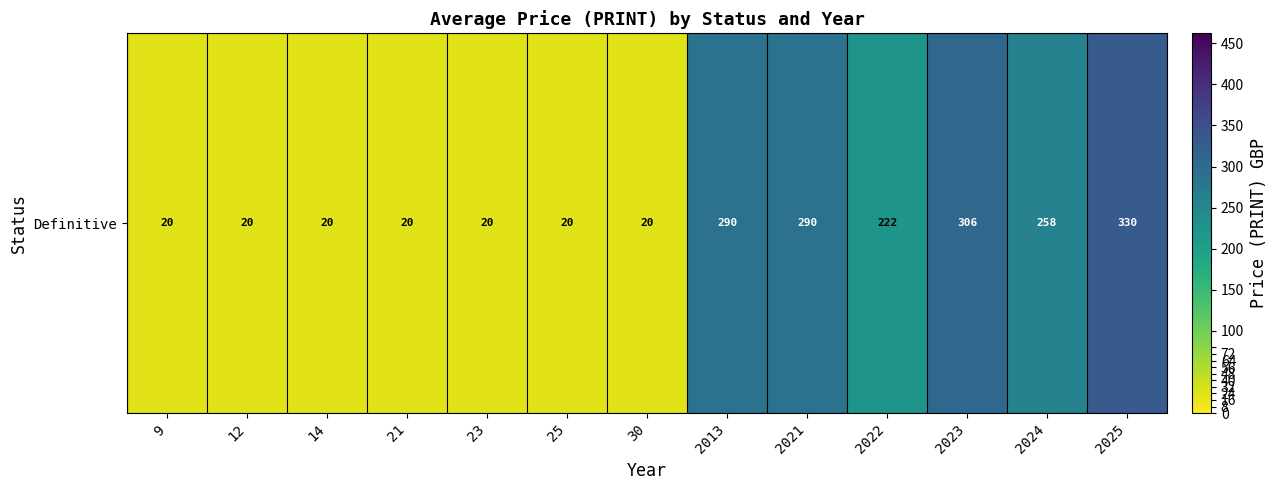

What is the difference between the maximum and minimum values?

310